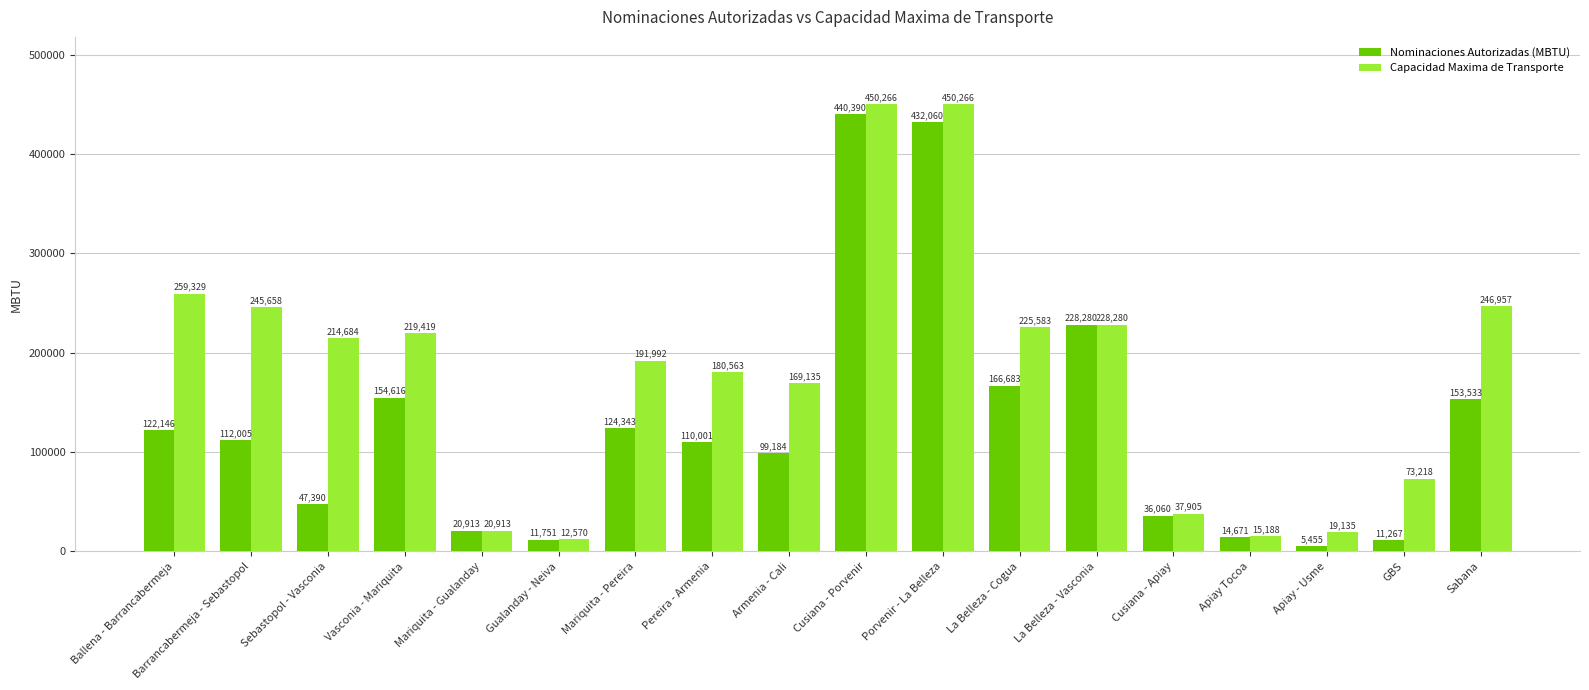

At which label does Capacidad Maxima de Transporte first exceed 214684?

Ballena - Barrancabermeja